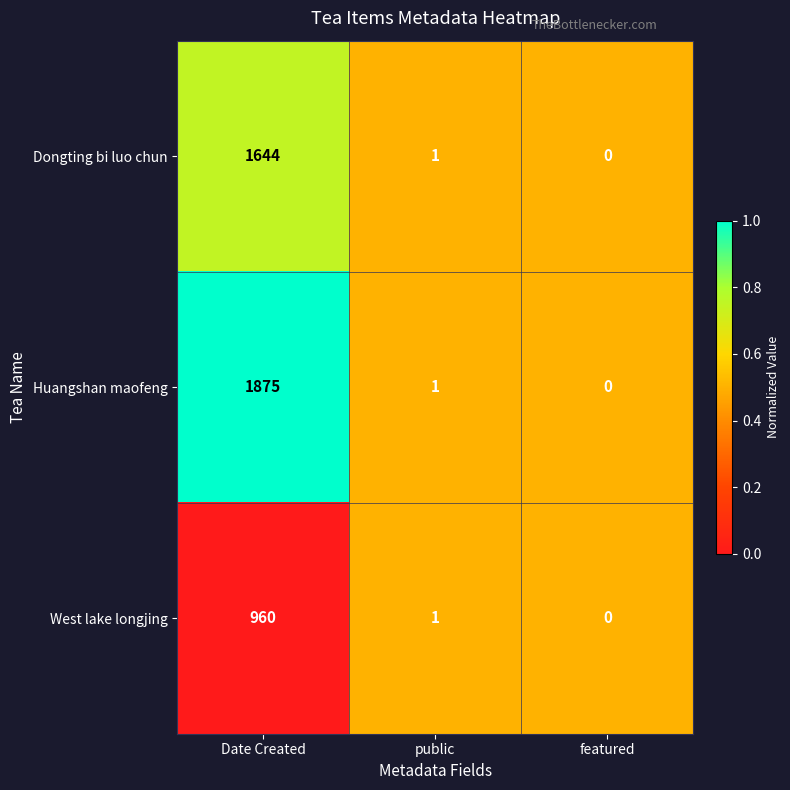

What is the average value of the Dongting bi luo chun series?

548